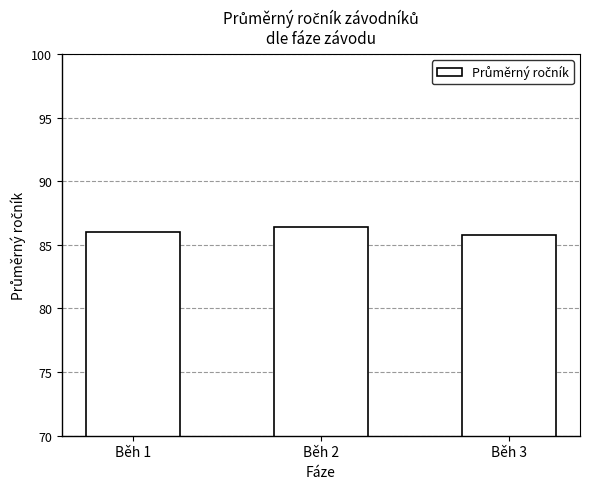

How many data points are less than 86?

1